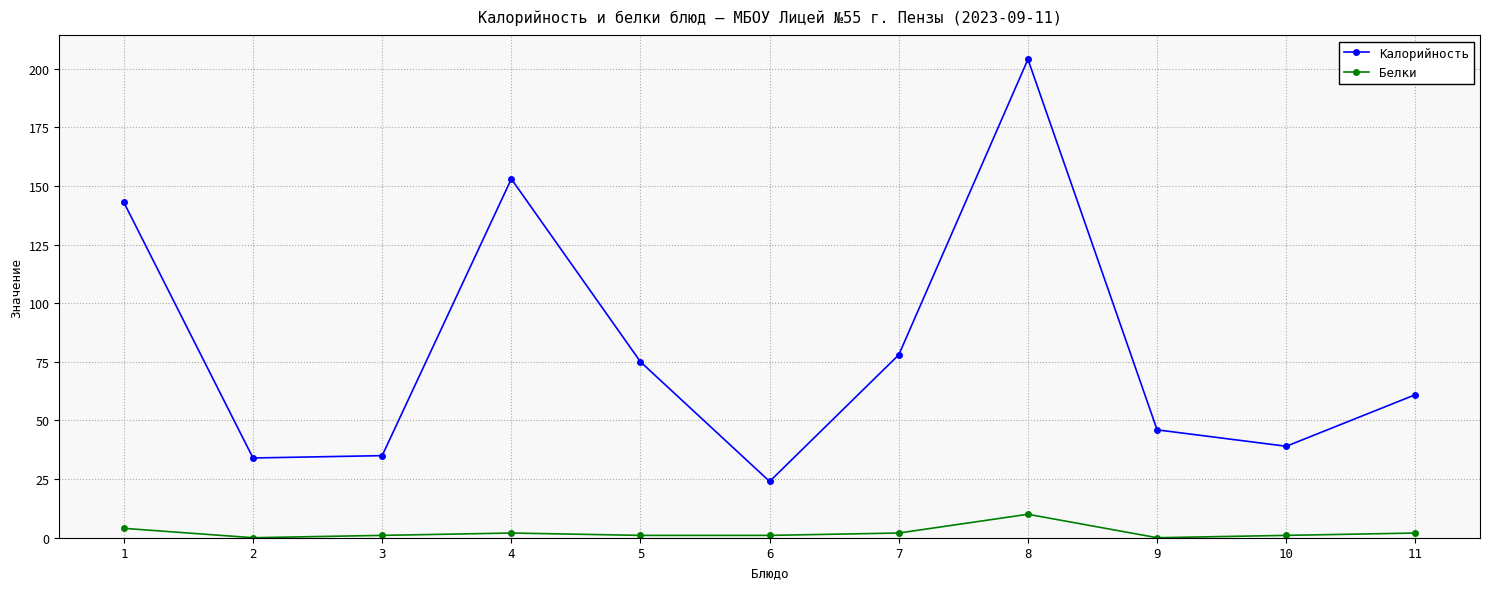

The Калорийность series shows 101 at 11. True or false?

False